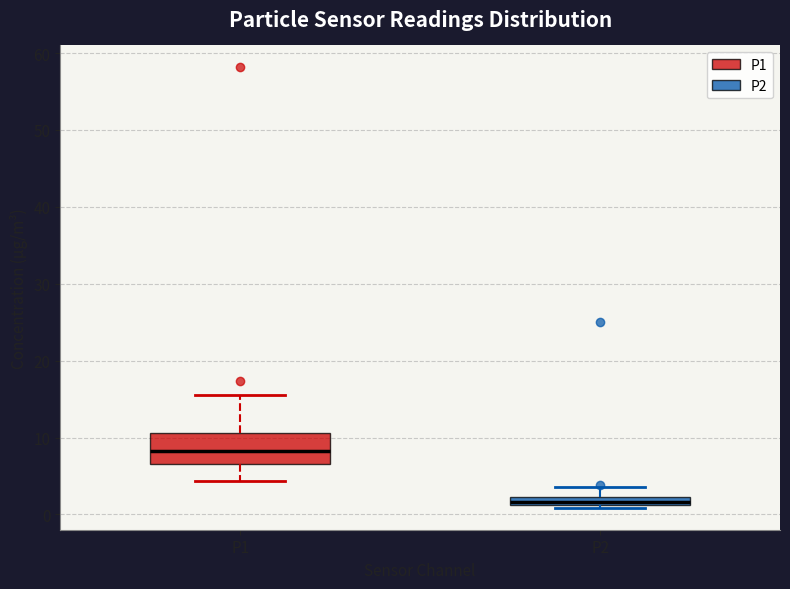

Which box has the lowest median line?

P2